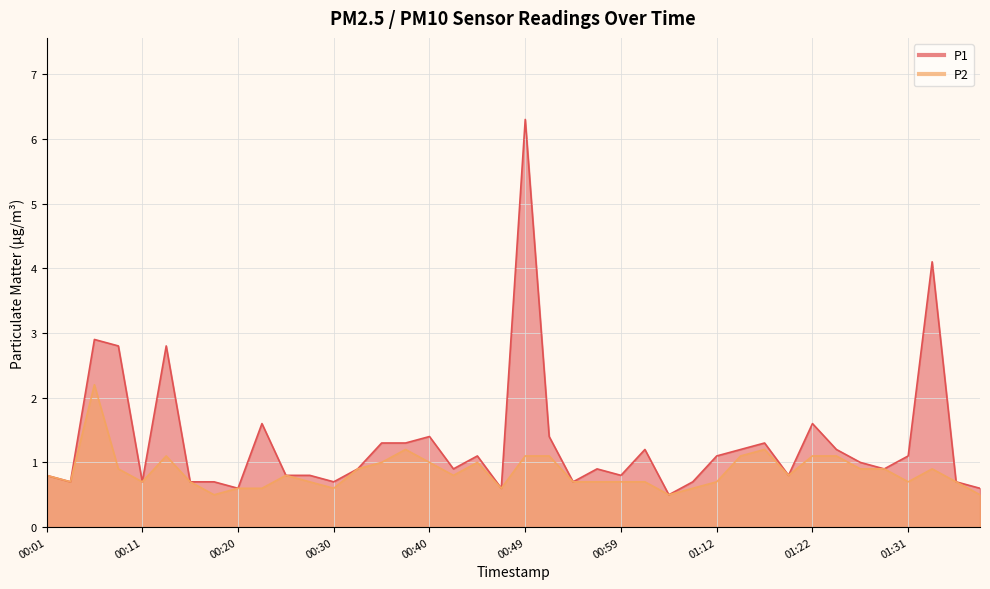

Reading left to right, transcribe all the data shown in this chart.

P1: 0.8	0.7	2.9	2.8	0.7	2.8	0.7	0.7	0.6	1.6	0.8	0.8	0.7	0.9	1.3	1.3	1.4	0.9	1.1	0.6	6.3	1.4	0.7	0.9	0.8	1.2	0.5	0.7	1.1	1.2	1.3	0.8	1.6	1.2	1.0	0.9	1.1	4.1	0.7	0.6
P2: 0.8	0.7	2.2	0.9	0.7	1.1	0.7	0.5	0.6	0.6	0.8	0.7	0.6	0.9	1.0	1.2	1.0	0.8	1.0	0.6	1.1	1.1	0.7	0.7	0.7	0.7	0.5	0.6	0.7	1.1	1.2	0.8	1.1	1.1	0.9	0.9	0.7	0.9	0.7	0.5